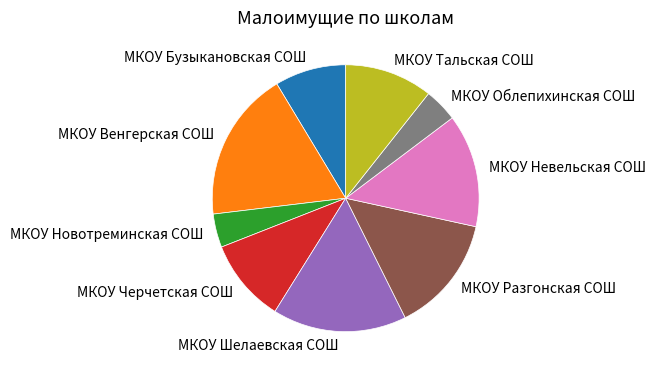

How many segments does this pie chart have?

9